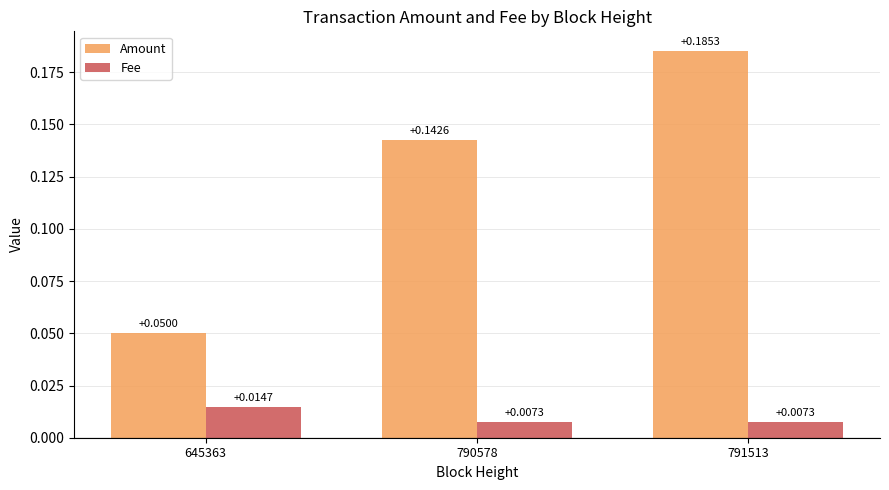

What is the sum of all Amount values?

0.4